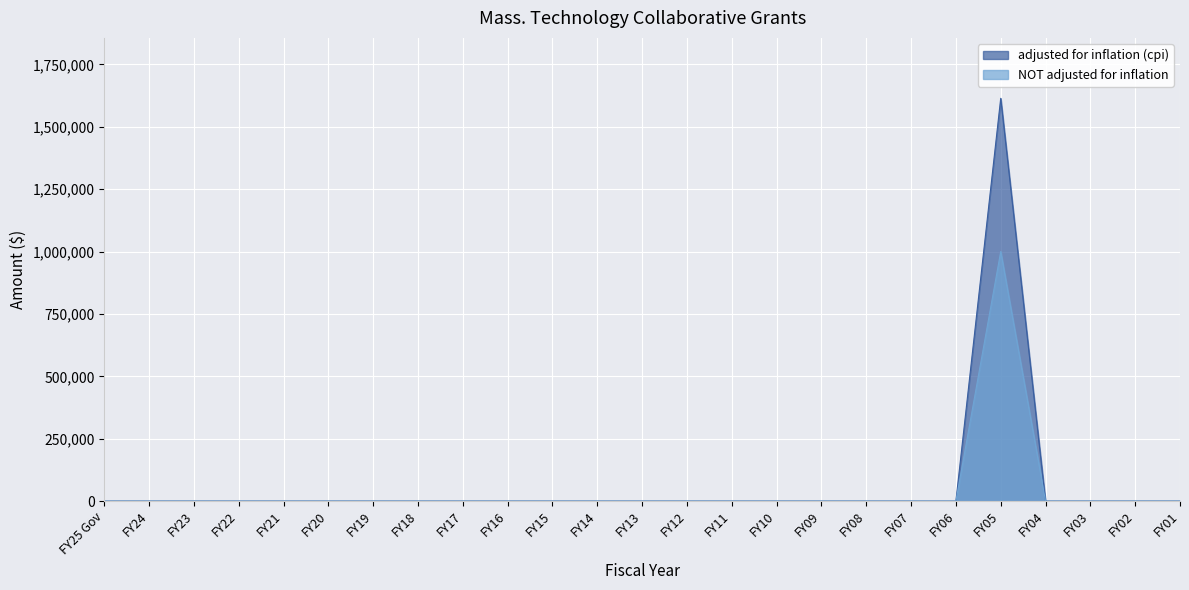

Is it true that NOT adjusted for inflation equals 1000000 at FY05?

True